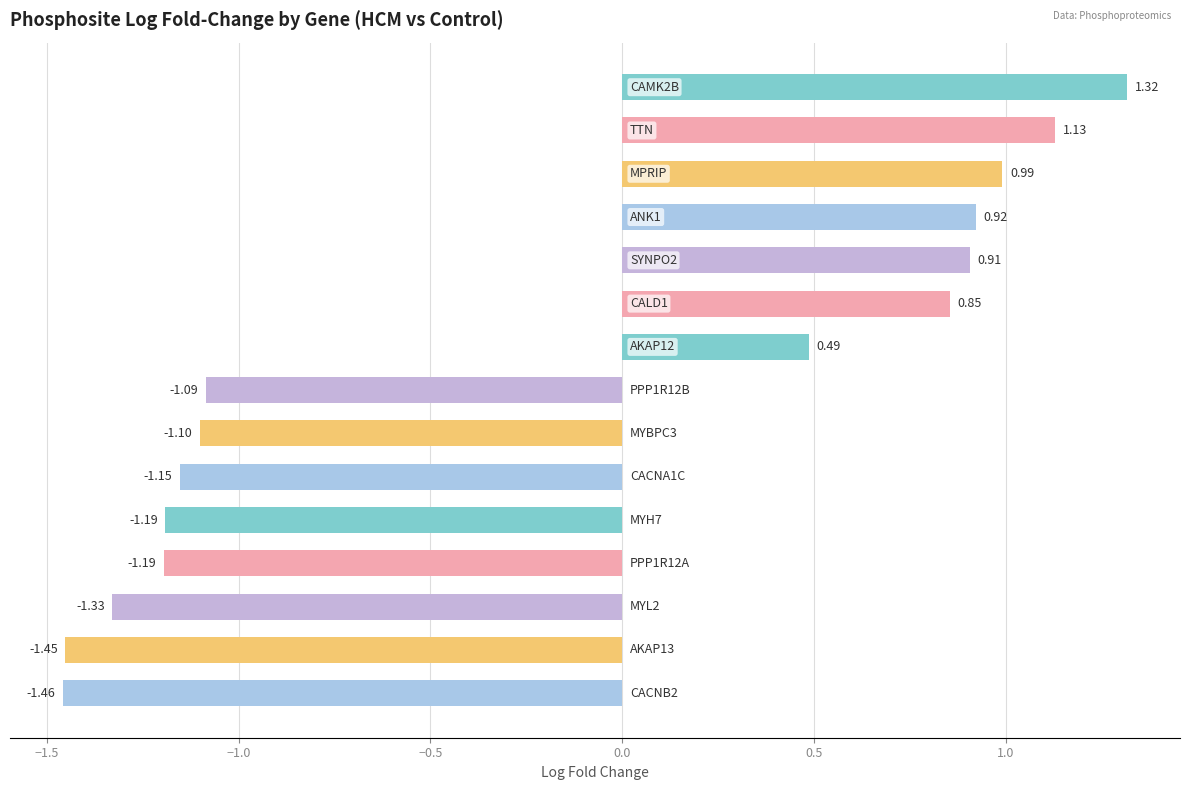

How many data points are above -1?

7